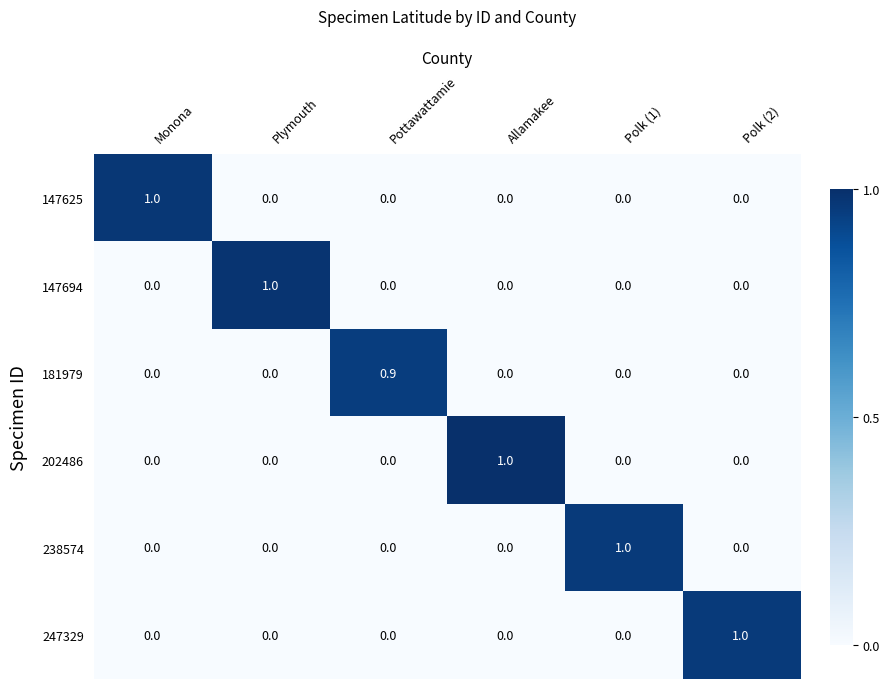

How many distinct data groups are displayed?

6